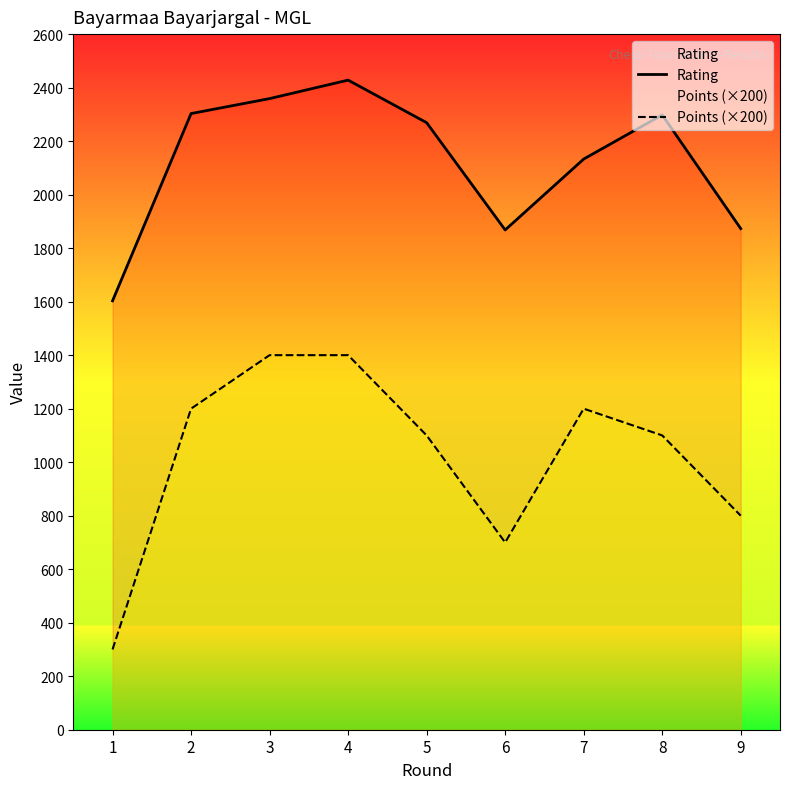

The value of Points (×200) at 2 is 1759. True or false?

False